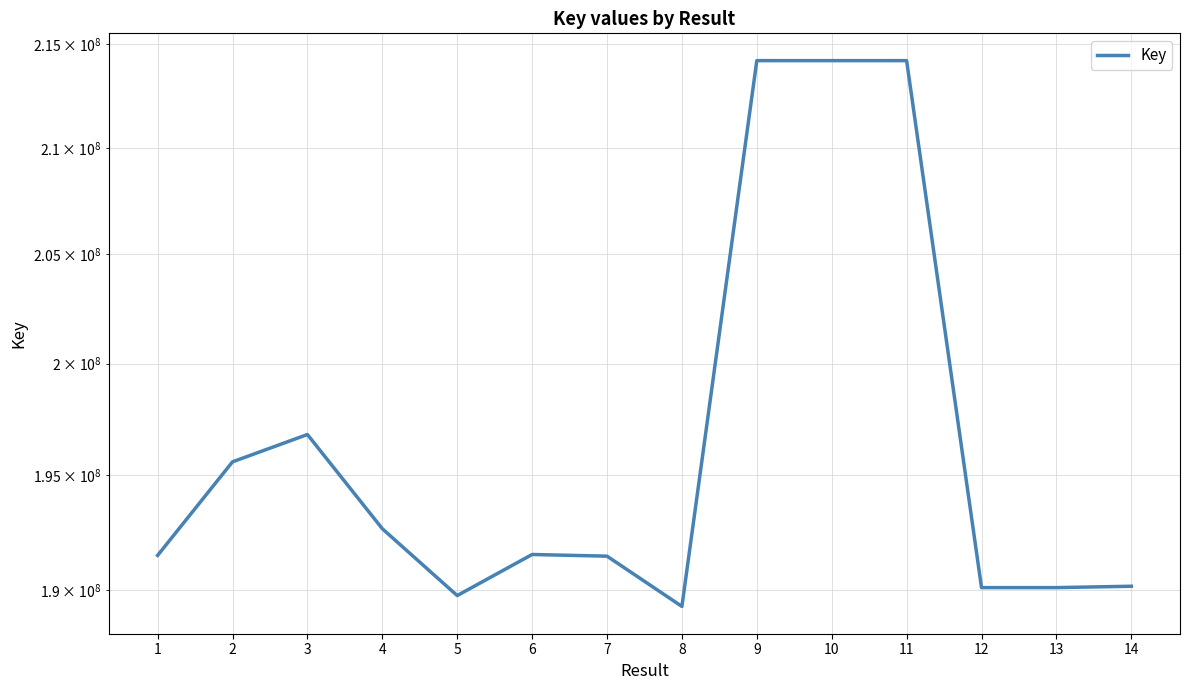

The value at 11 is 214194515. True or false?

True